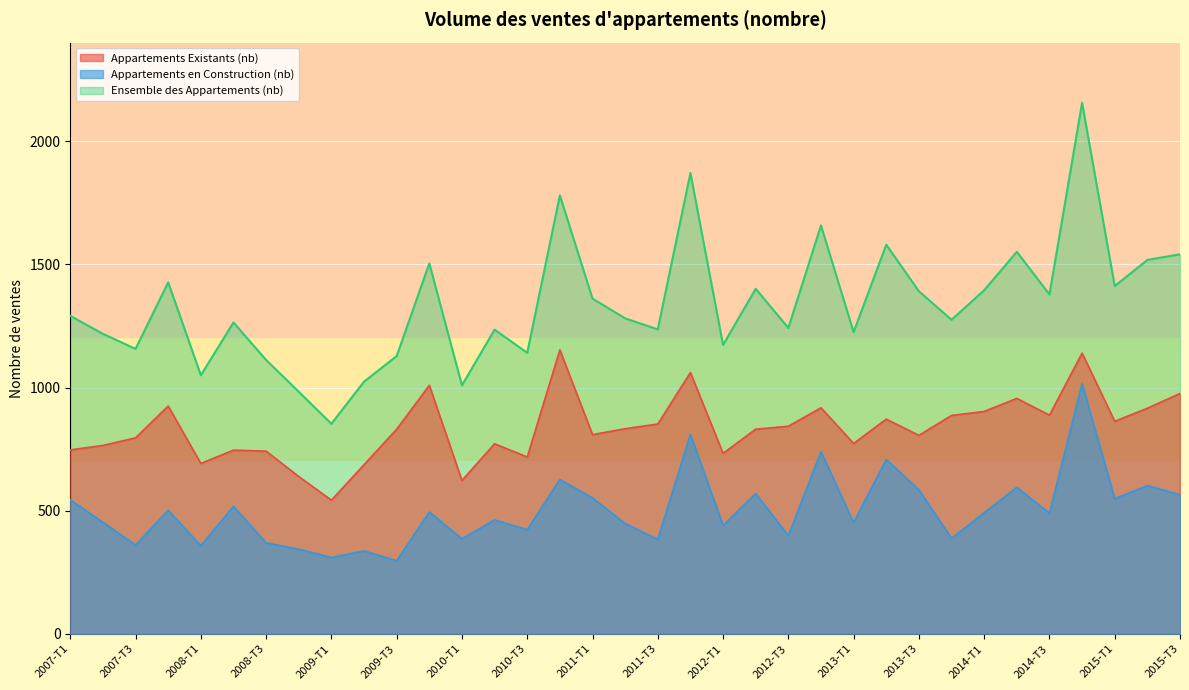

Reading left to right, extract all data points from this chart.

Appartements Existants (nb): 747	765	796	925	692	746	742	639	543	687	831	1009	623	772	718	1153	809	833	852	1061	733	831	843	918	773	872	806	887	903	956	888	1140	863	916	976
Appartements en Construction (nb): 544	453	361	502	358	518	370	344	310	337	297	495	386	463	423	627	552	448	384	810	440	570	399	740	452	708	585	388	492	595	490	1016	549	602	565
Ensemble des Appartements (nb): 1291	1218	1157	1427	1050	1264	1112	983	853	1024	1128	1504	1009	1235	1141	1780	1361	1281	1236	1871	1173	1401	1242	1658	1225	1580	1391	1275	1395	1551	1378	2156	1412	1518	1541